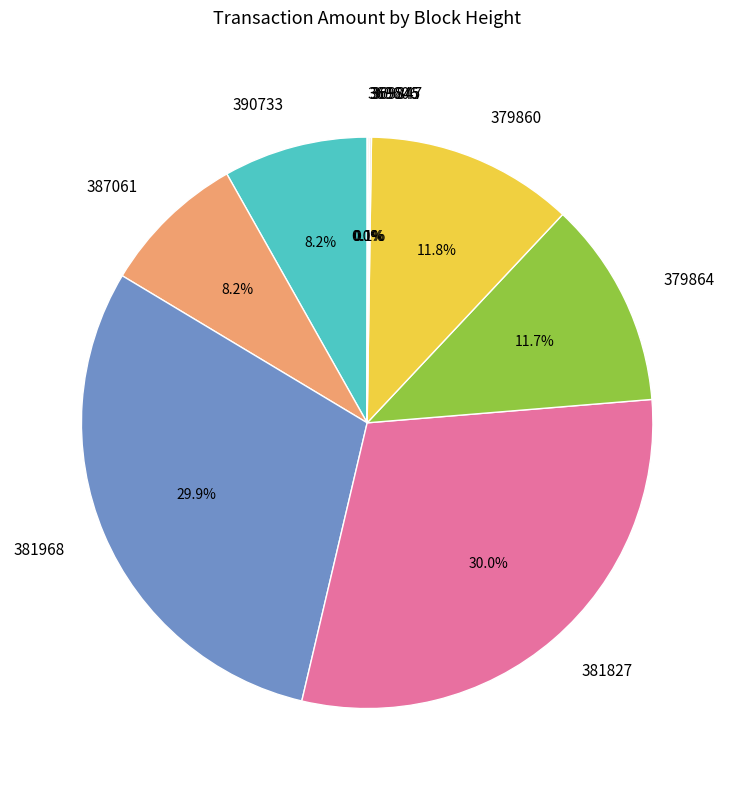

Do 390733 and 387061 together represent more than half of the pie?

No